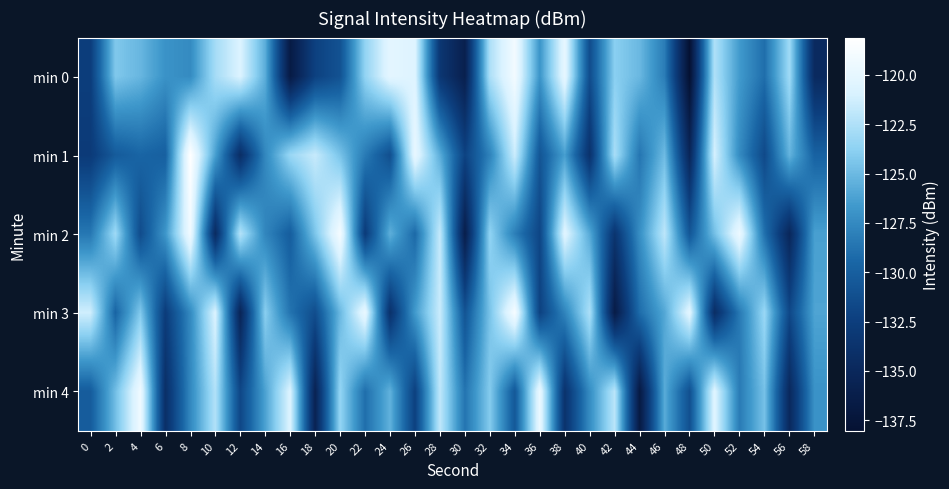

Reading left to right, extract all data points from this chart.

min 0: 0=-132.6	2=-124.3	4=-125.2	6=-127.0	8=-127.4	10=-122.9	12=-120.8	14=-125.6	16=-136.7	18=-132.2	20=-130.9	22=-123.6	24=-120.1	26=-120.6	28=-133.3	30=-136.0	32=-122.6	34=-119.1	36=-126.9	38=-119.9	40=-131.3	42=-123.9	44=-125.1	46=-128.2	48=-138.0	50=-122.5	52=-126.6	54=-129.0	56=-123.1	58=-134.7
min 1: 0=-132.9	2=-130.3	4=-129.6	6=-129.9	8=-118.1	10=-126.3	12=-134.3	14=-127.6	16=-123.3	18=-121.6	20=-124.5	22=-128.3	24=-131.2	26=-119.8	28=-125.6	30=-132.1	32=-127.9	34=-121.5	36=-130.7	38=-126.3	40=-133.8	42=-122.8	44=-128.6	46=-124.9	48=-135.2	50=-121.1	52=-127.4	54=-131.6	56=-125.3	58=-129.8
min 2: 0=-128.5	2=-123.1	4=-131.4	6=-126.8	8=-119.2	10=-134.6	12=-122.3	14=-127.7	16=-130.1	18=-124.4	20=-118.9	22=-132.8	24=-125.5	26=-129.3	28=-121.7	30=-136.2	32=-123.6	34=-128.1	36=-131.9	38=-120.4	40=-125.8	42=-133.5	44=-127.2	46=-122.0	48=-130.6	50=-124.7	52=-119.5	54=-128.9	56=-135.1	58=-126.3
min 3: 0=-121.3	2=-129.6	4=-124.2	6=-132.7	8=-127.5	10=-120.8	12=-135.4	14=-123.9	16=-128.7	18=-131.3	20=-125.1	22=-119.7	24=-133.9	26=-126.6	28=-121.5	30=-130.8	32=-124.5	34=-118.8	36=-132.2	38=-127.8	40=-122.6	42=-136.5	44=-129.1	46=-125.9	48=-120.2	50=-134.3	52=-128.4	54=-123.3	56=-131.7	58=-126.1
min 4: 0=-130.2	2=-124.8	4=-119.3	6=-134.1	8=-127.6	10=-122.4	12=-131.8	14=-126.2	16=-120.7	18=-135.6	20=-123.5	22=-129.0	24=-125.4	26=-132.3	28=-121.9	30=-128.7	32=-124.1	34=-130.5	36=-119.6	38=-133.7	40=-127.3	42=-122.1	44=-136.8	46=-125.7	48=-131.1	50=-120.5	52=-128.3	54=-124.6	56=-134.9	58=-127.0